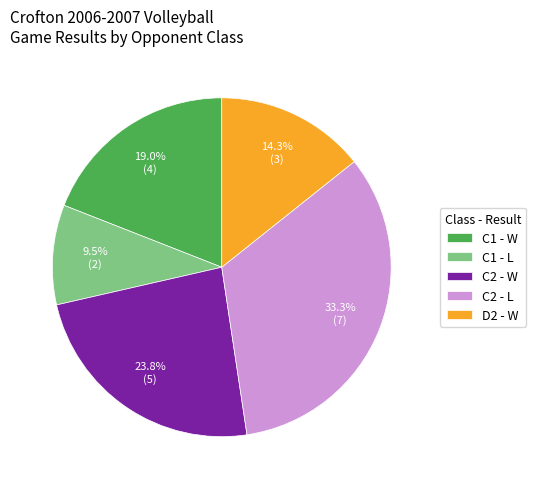

Does D2 - W account for over 50% of the chart?

No